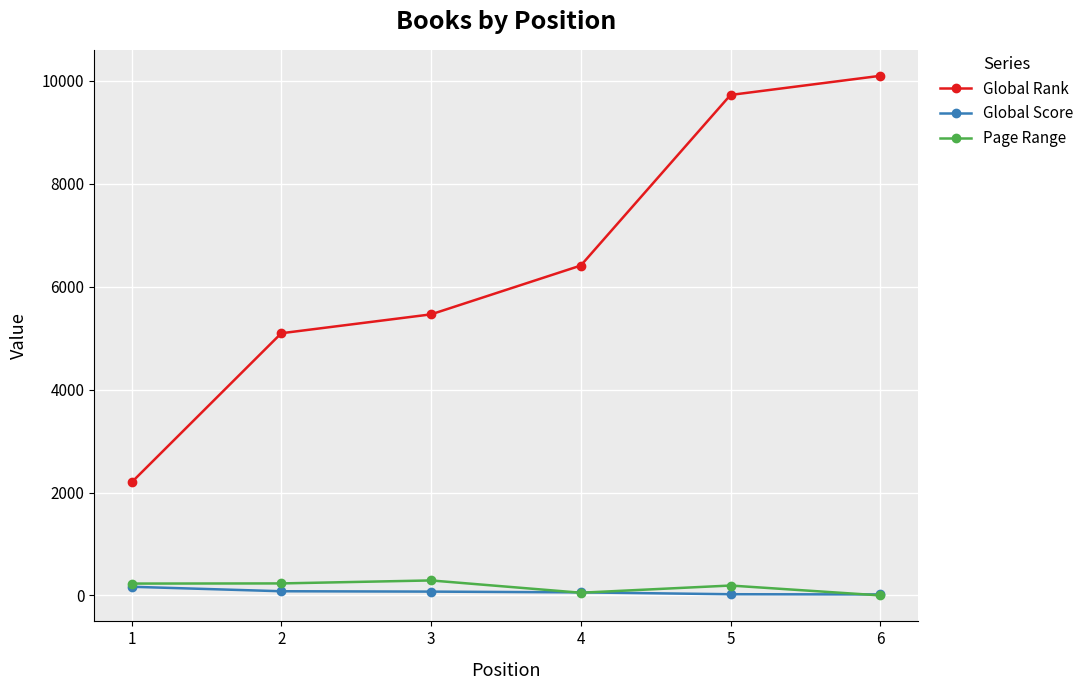

Which category has the highest value in the Global Rank series?

6